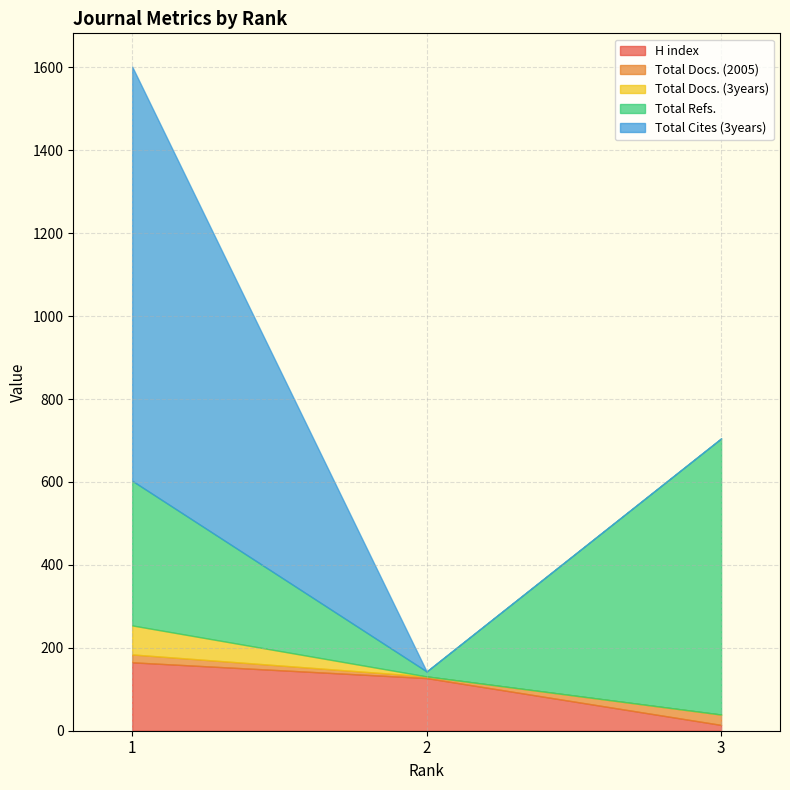

How many values in the H index series are below 127?

1